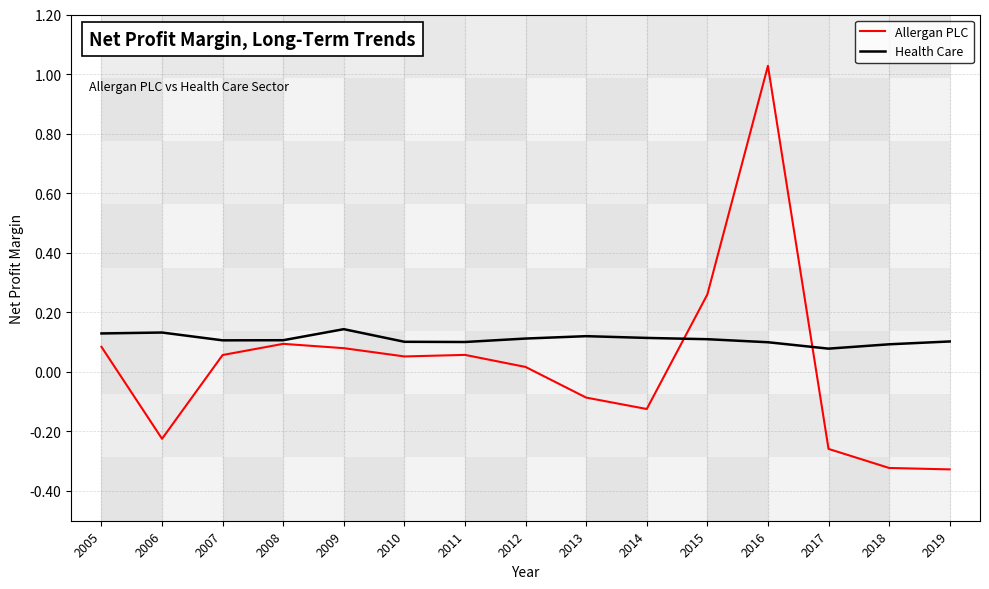

The value of Health Care at 2018 is 0.1. True or false?

True